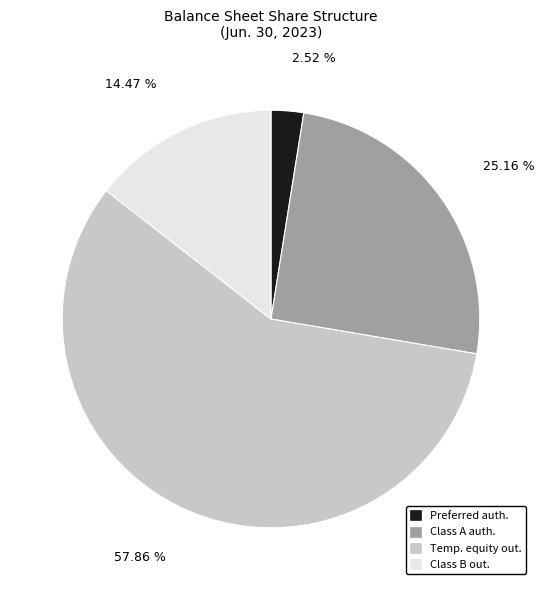

Is there a majority slice in this chart?

Yes